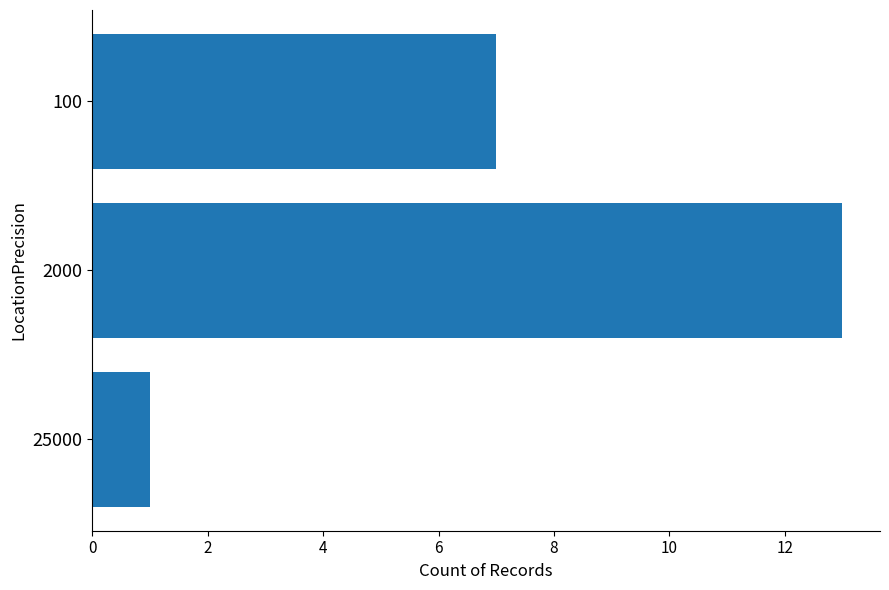

List the labels in order of value, smallest first.

25000, 100, 2000